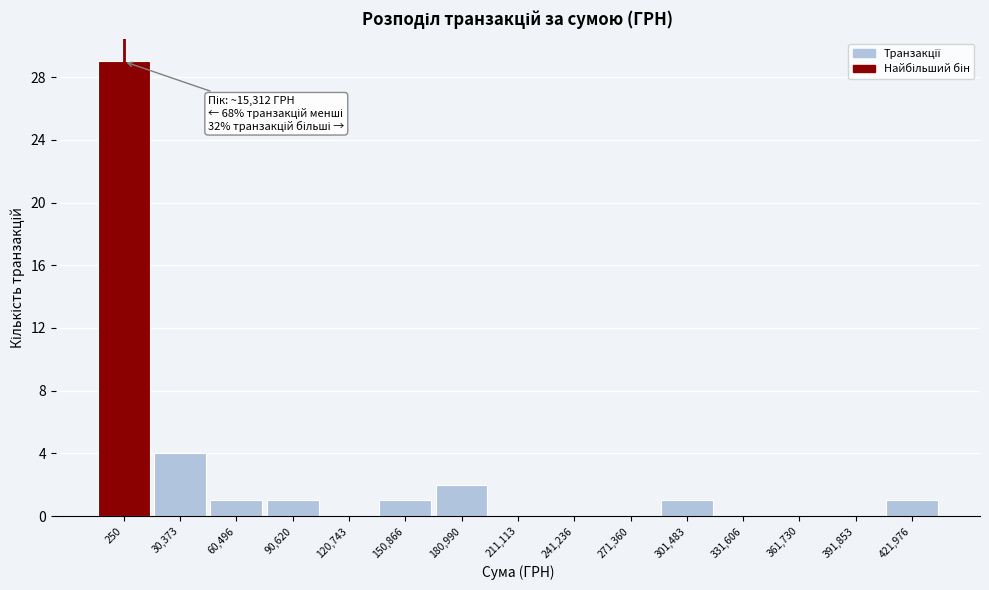

Reading right to left, what are all the values shown in this chart?

421,976=1	391,853=0	361,730=0	331,606=0	301,483=1	271,360=0	241,236=0	211,113=0	180,990=2	150,866=1	120,743=0	90,620=1	60,496=1	30,373=4	250=29